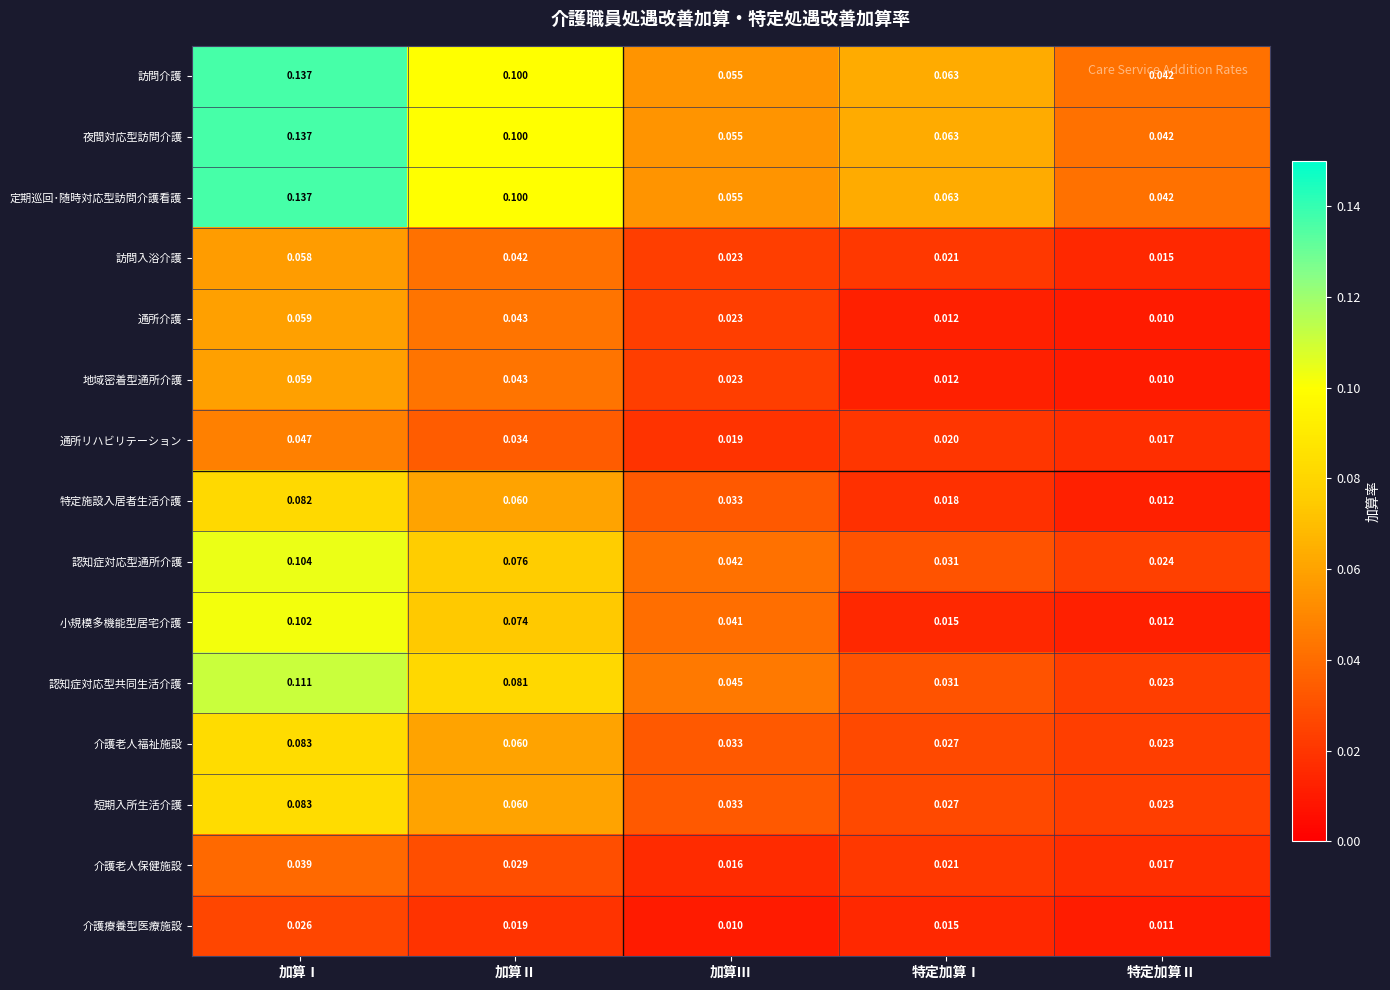

What is the maximum value shown in the chart?

0.1